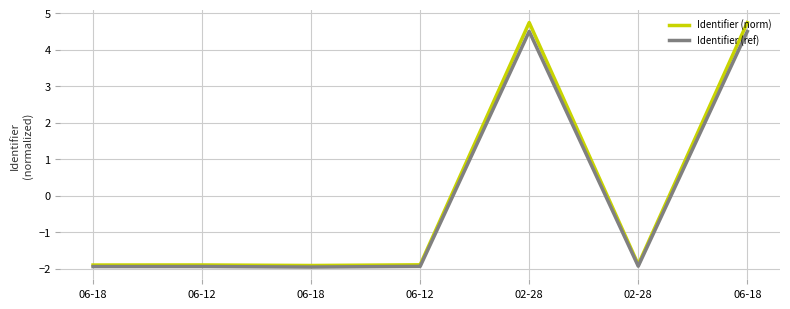

How many lines are shown in the chart?

2